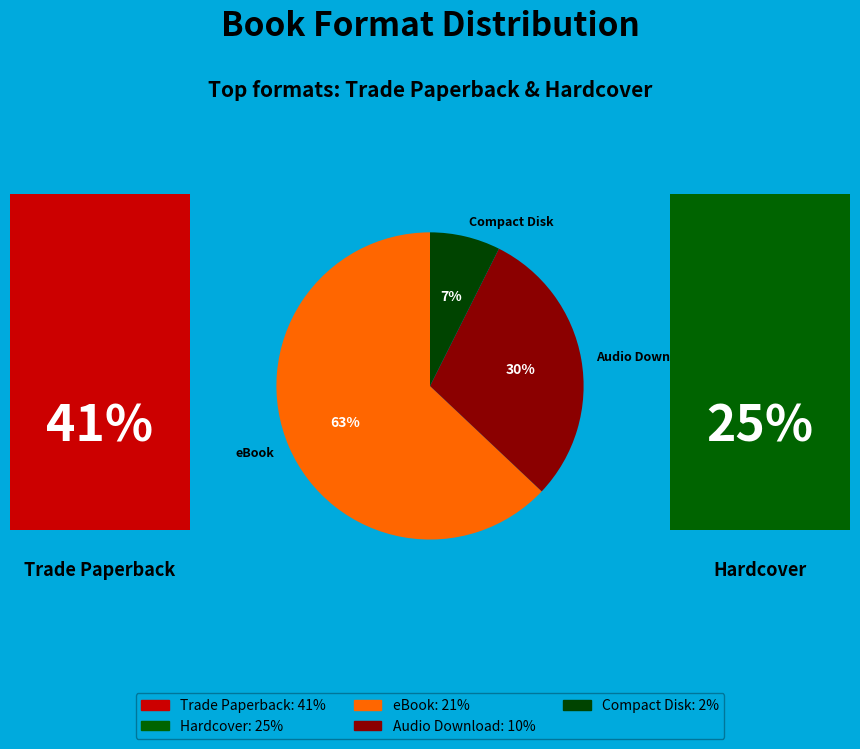

What is the largest slice in the pie chart?

eBook